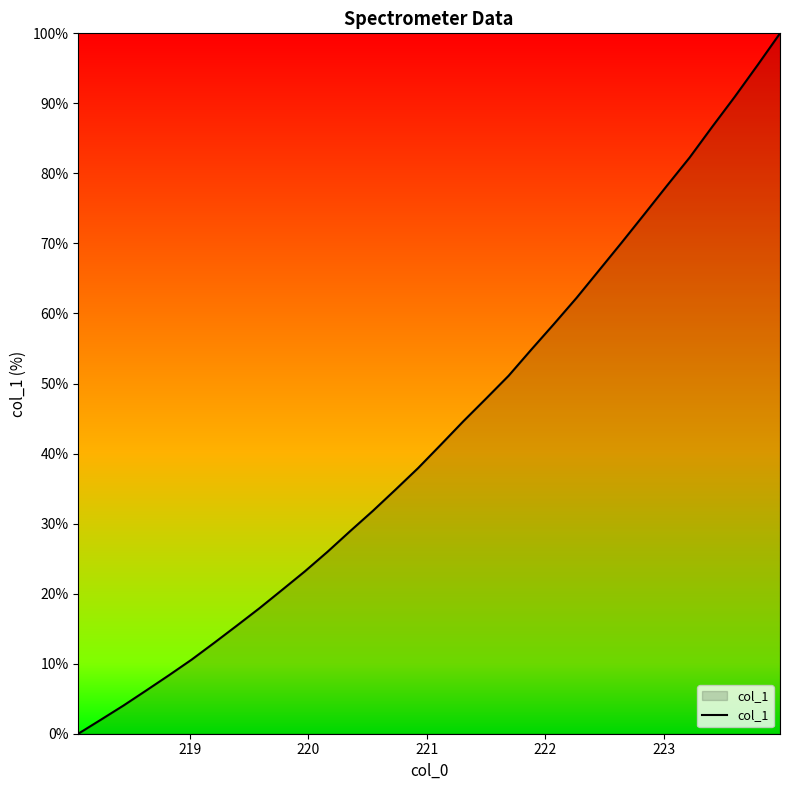

What is the difference between the maximum and minimum values?

100.0